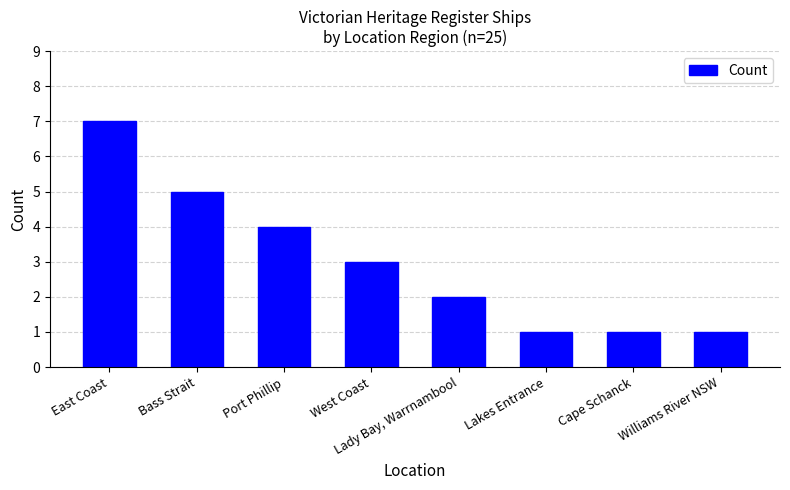

What is the change in value from Port Phillip to Cape Schanck?

-3